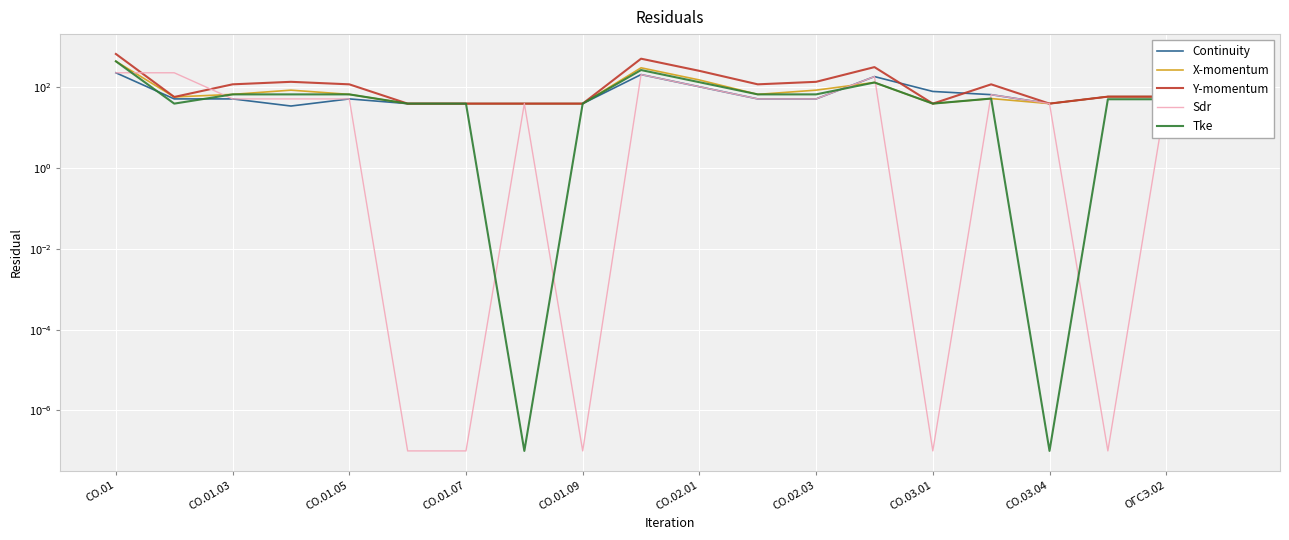

What is the average value of the Y-momentum series?

148.3